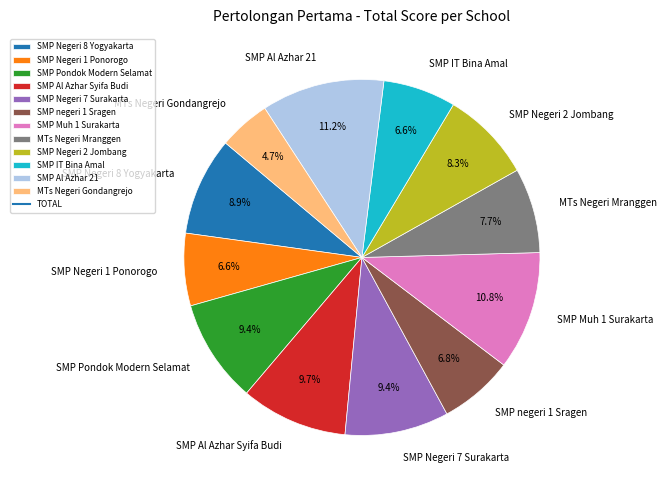

What percentage is the SMP negeri 1 Sragen slice, to the nearest percent?

7%